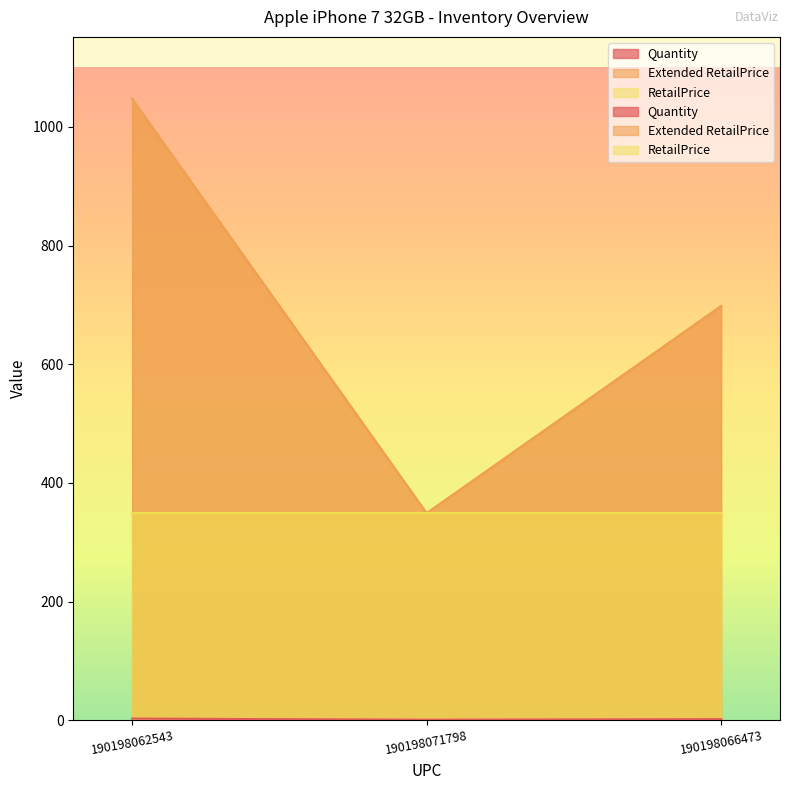

Does the chart display data point markers on the line(s)?

No